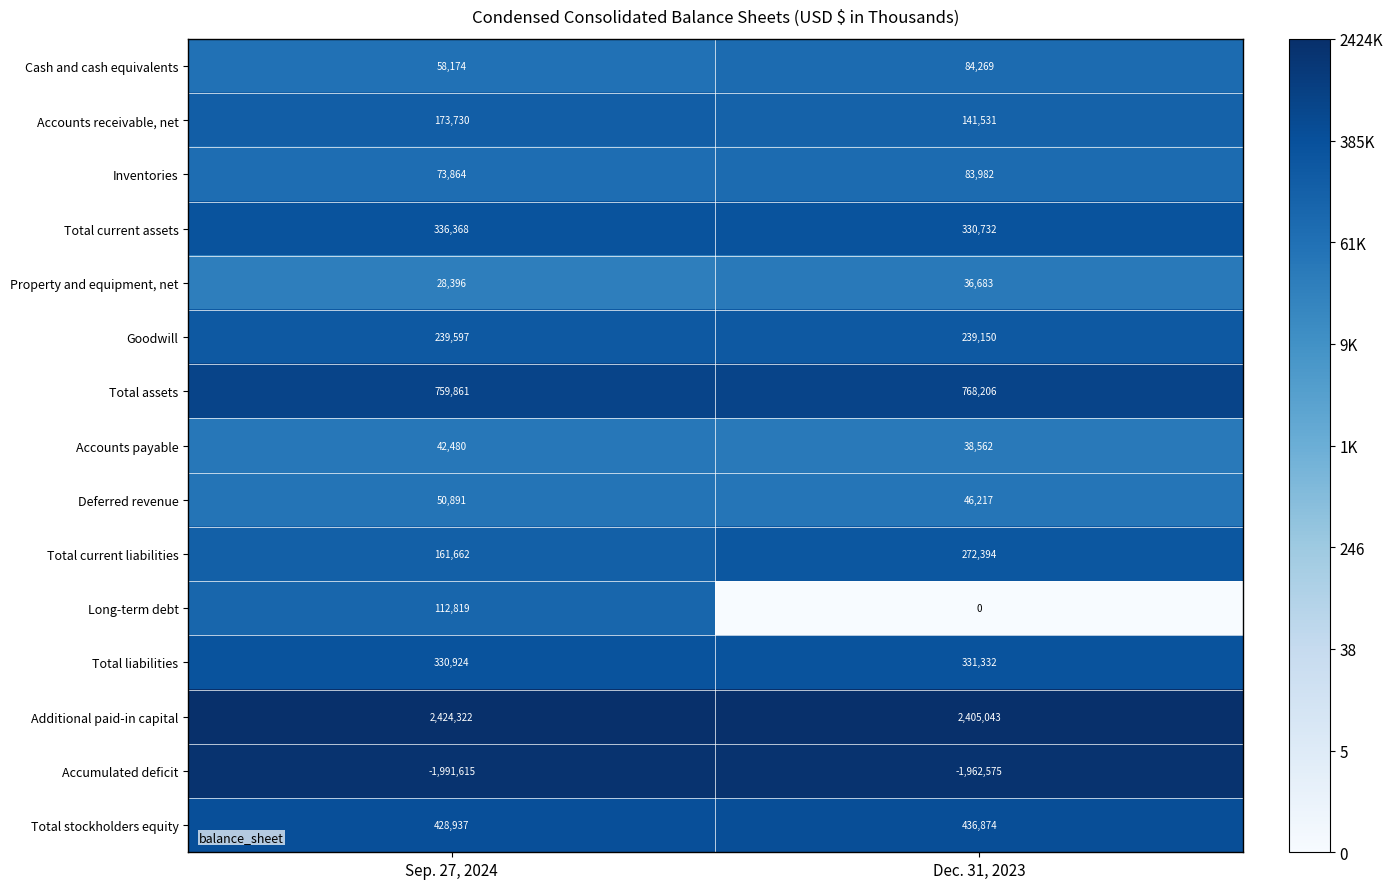

Is it true that Total current assets equals 113314 at Dec. 31, 2023?

False